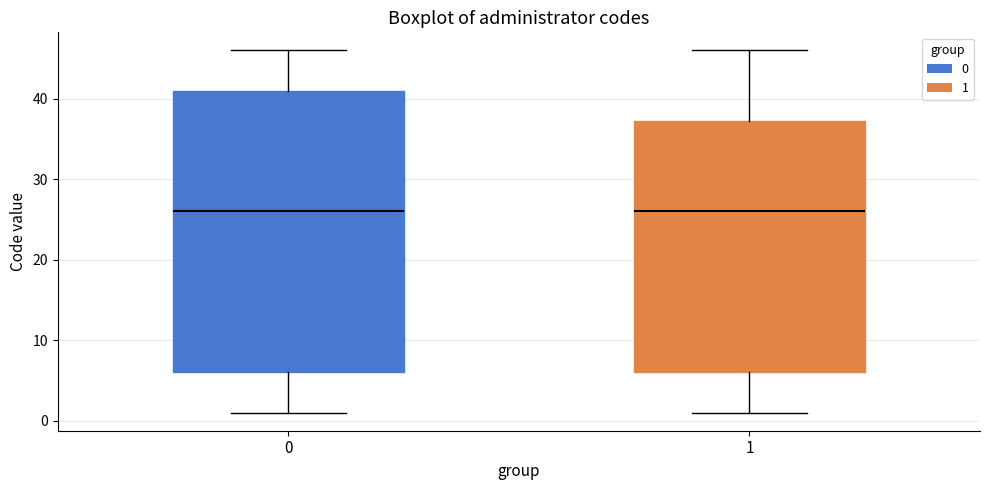

Reading left to right, read every box against the y-axis: the position of its median line, the range the box covers, and the ends of its whiskers. The values are not printed on the chart, so give them approximately, as read against the axis.

0: median 26, box 6 to 41, whiskers 1 to 46
1: median 26, box 6 to 37, whiskers 1 to 46